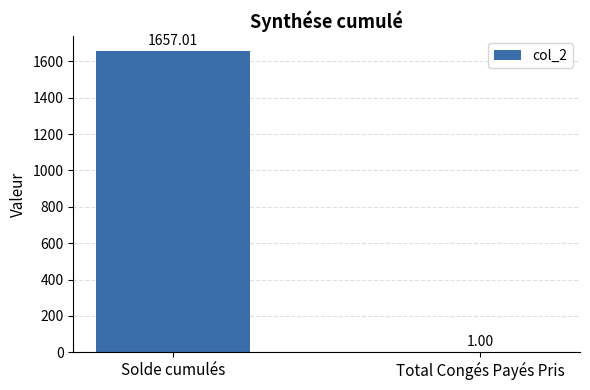

What is the sum of all values?

1658.0